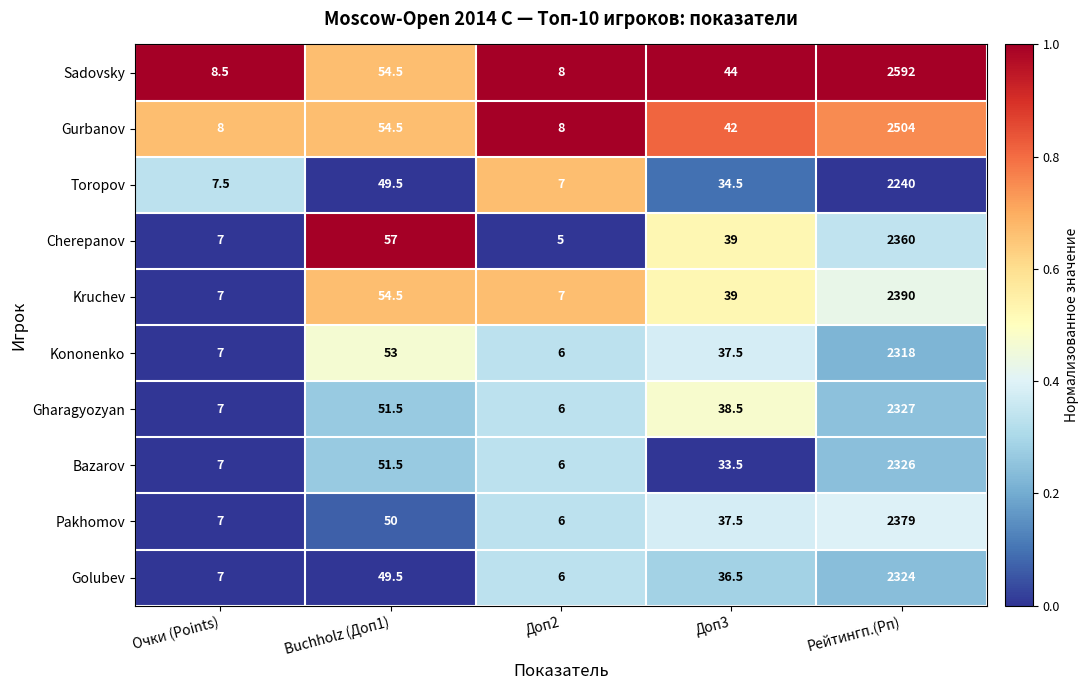

Between Доп2 and Доп3, which series saw the biggest shift?

Sadovsky